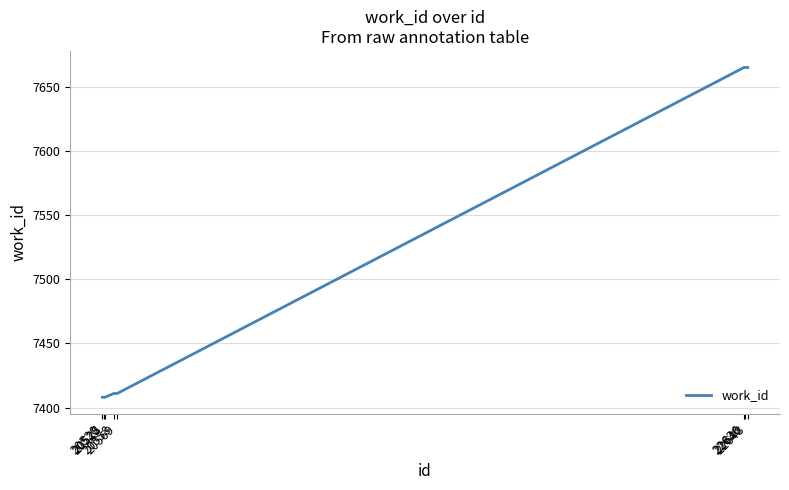

What is the minimum value shown in the chart?

7408